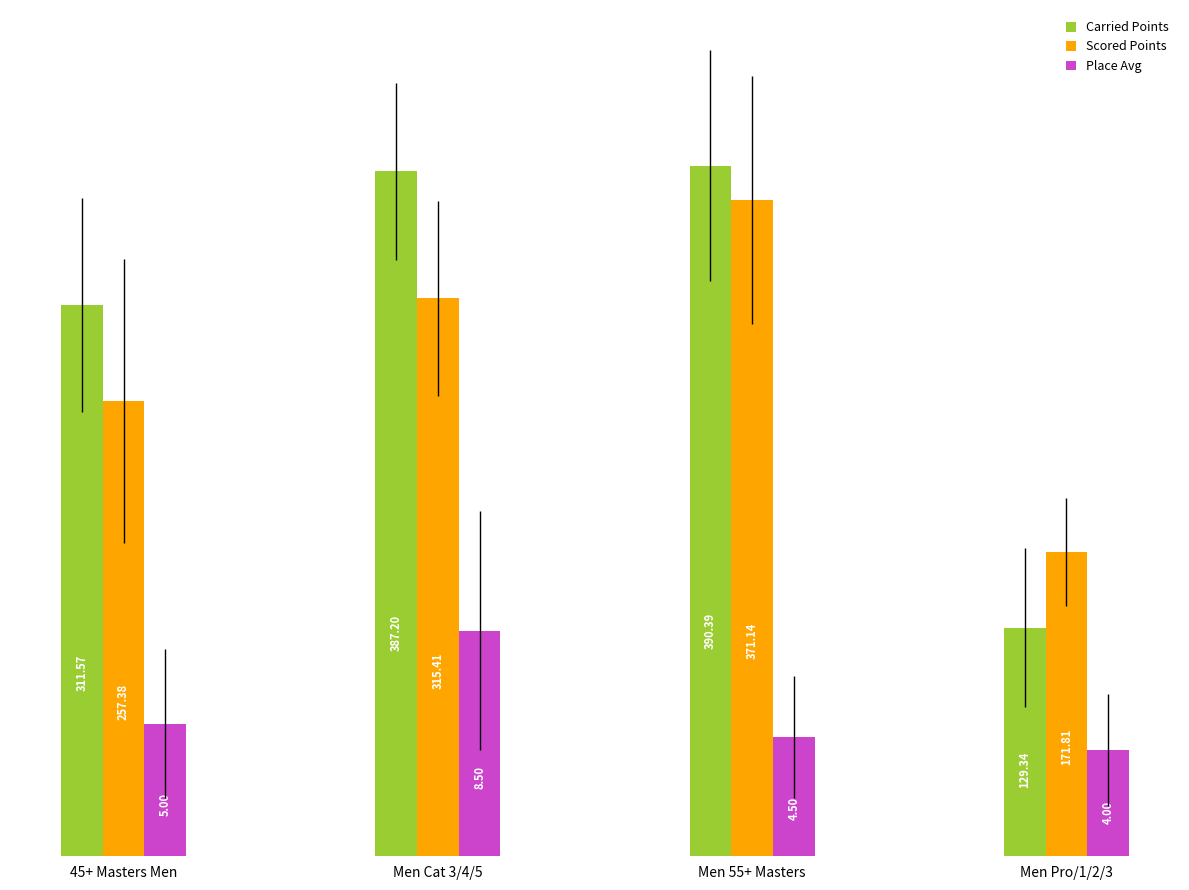

The Carried Points series shows 662.1 at Men Cat 3/4/5. True or false?

False